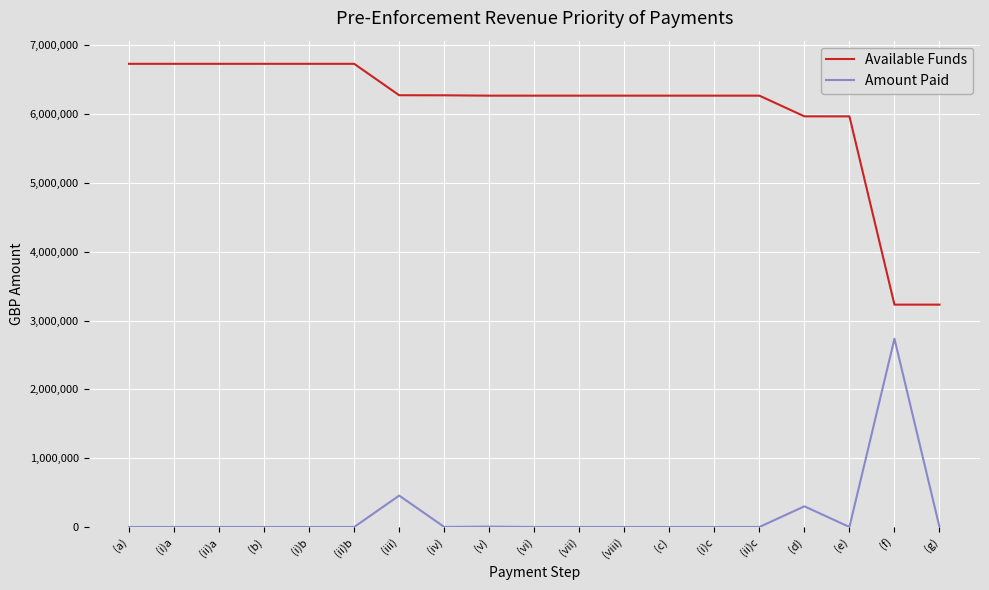

Does the chart have visible grid lines?

Yes